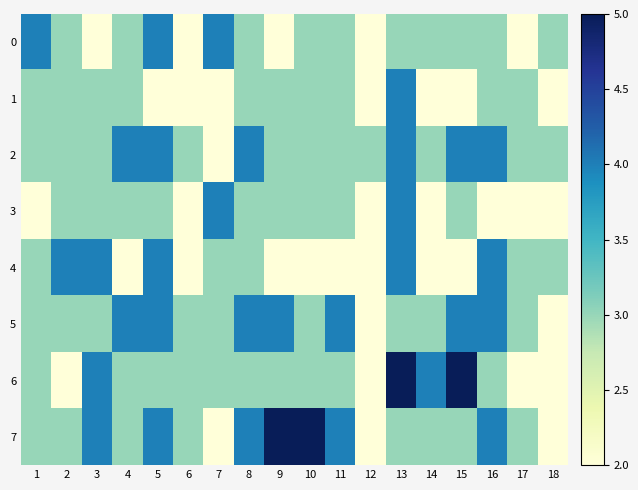

What is the total value across all series at 1?

24